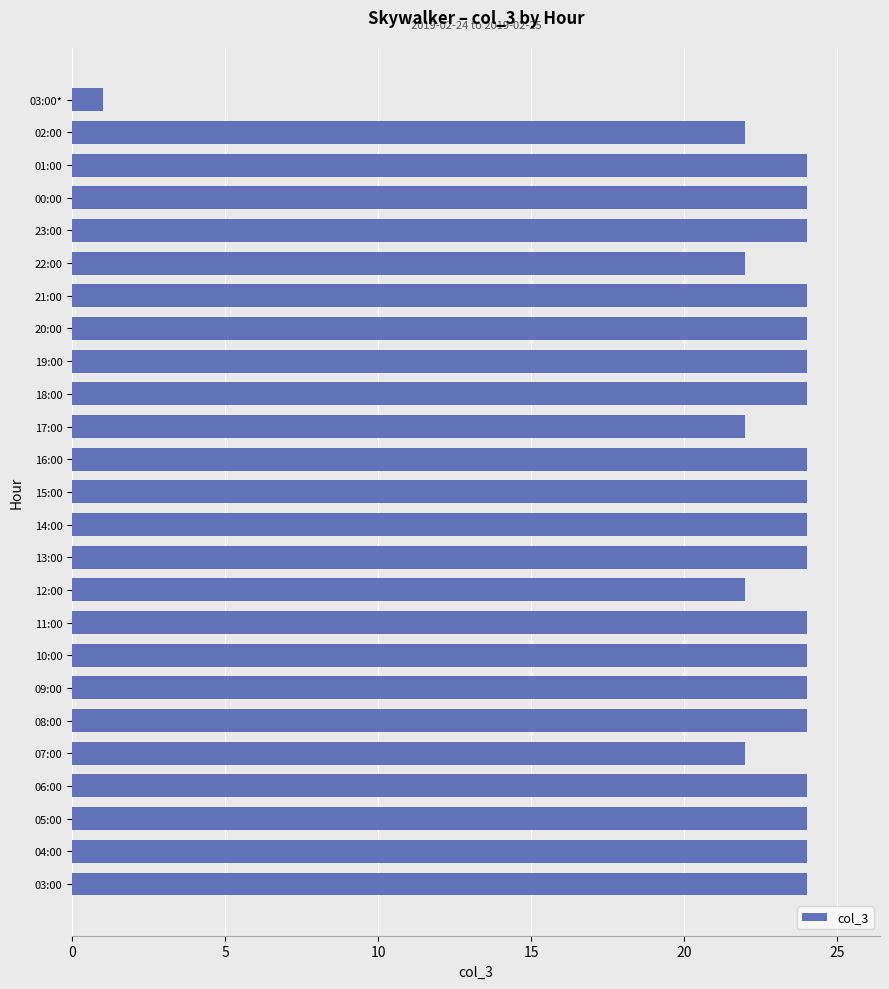

The chart shows a value of 24 at 10:00. True or false?

True